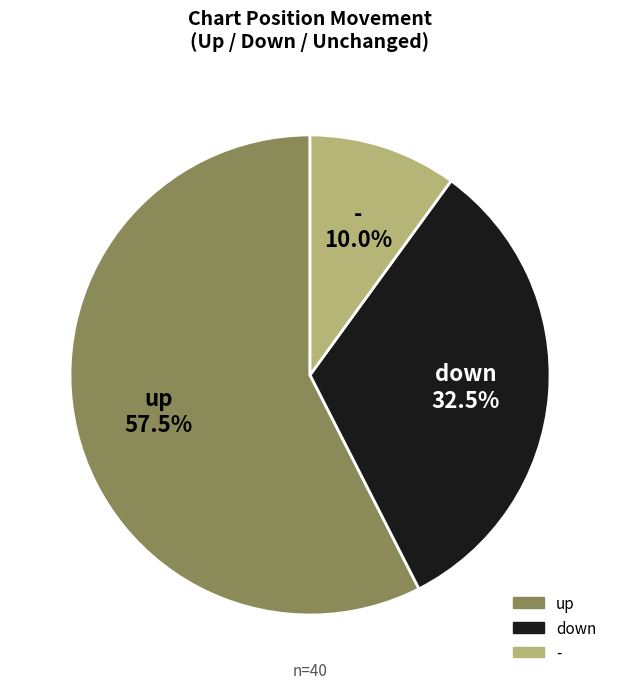

True or false: up accounts for 48% of the total.

False